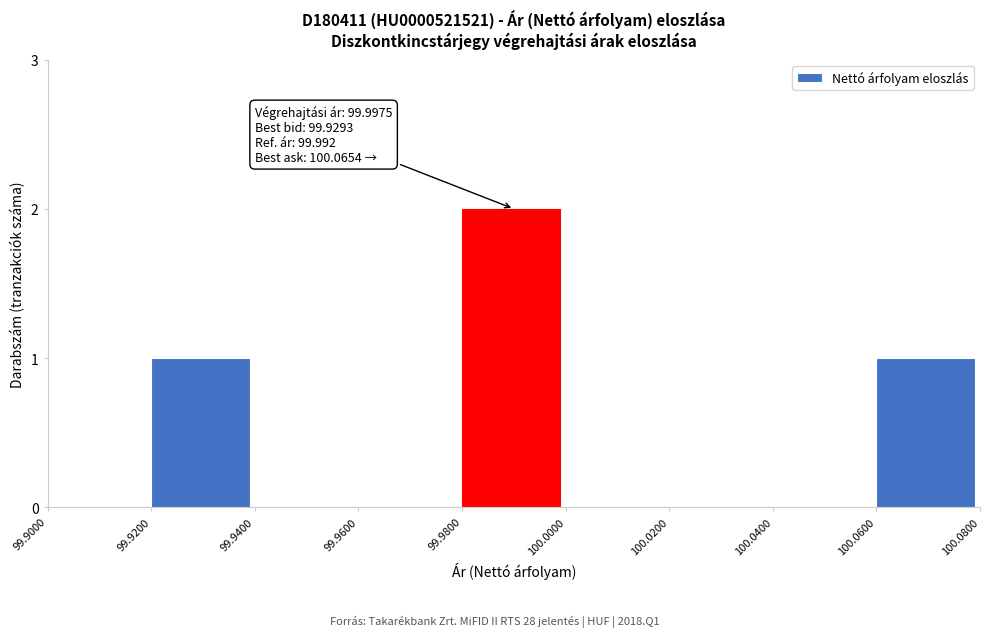

Reading left to right, extract all data points from this chart.

99.9000=0	99.9200=1	99.9400=0	99.9600=0	99.9800=2	100.0000=0	100.0200=0	100.0400=0	100.0600=1